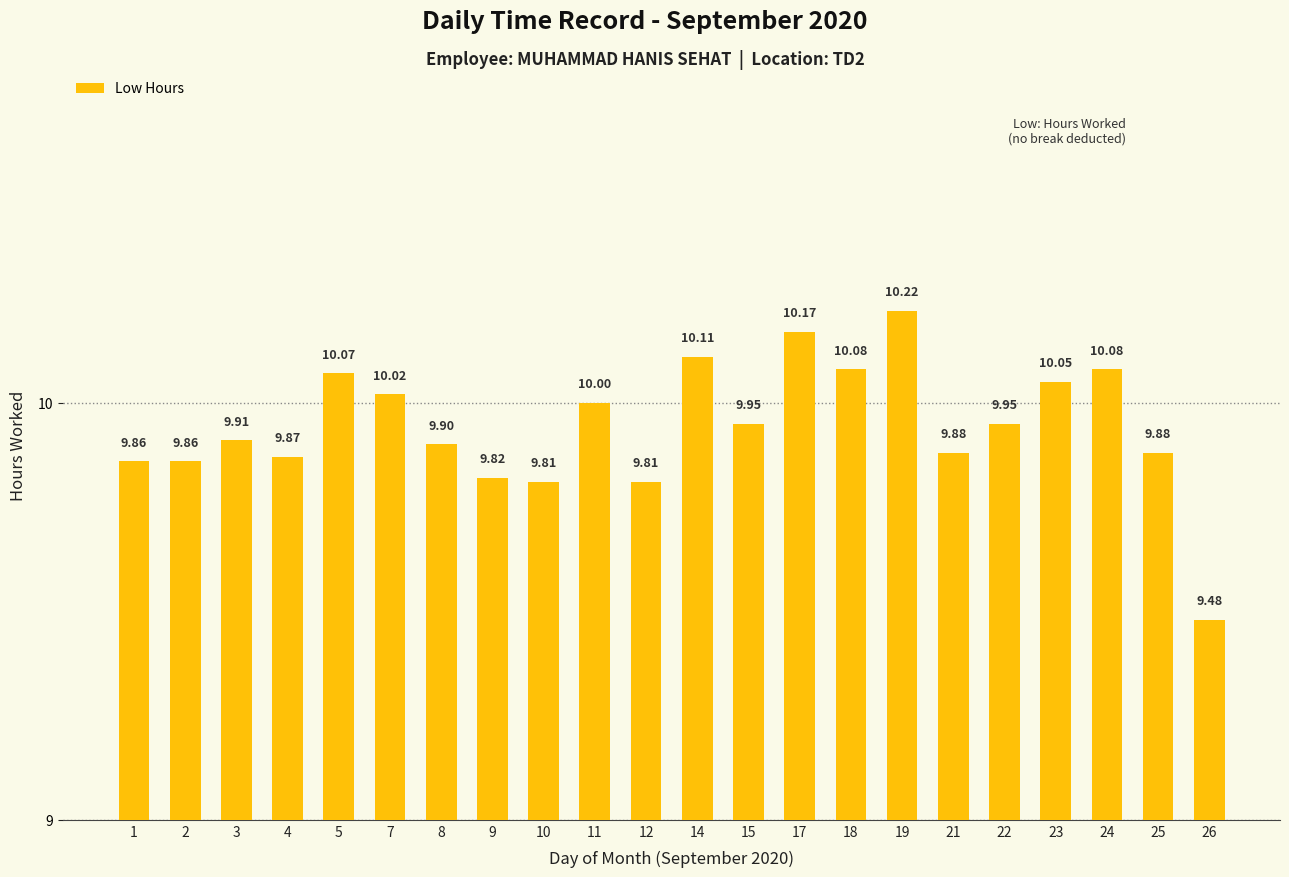

Which has a higher value, 7 or 26?

7